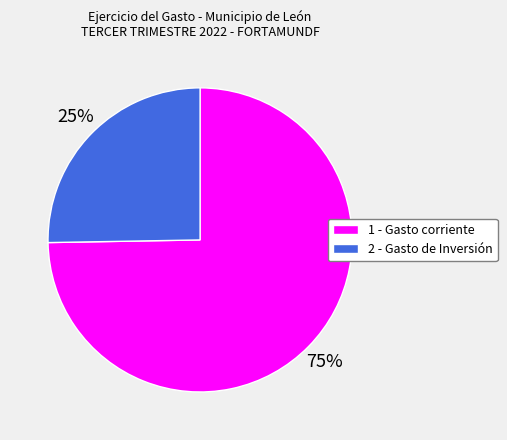

Is it true that 1 - Gasto corriente is 75% of the pie?

True